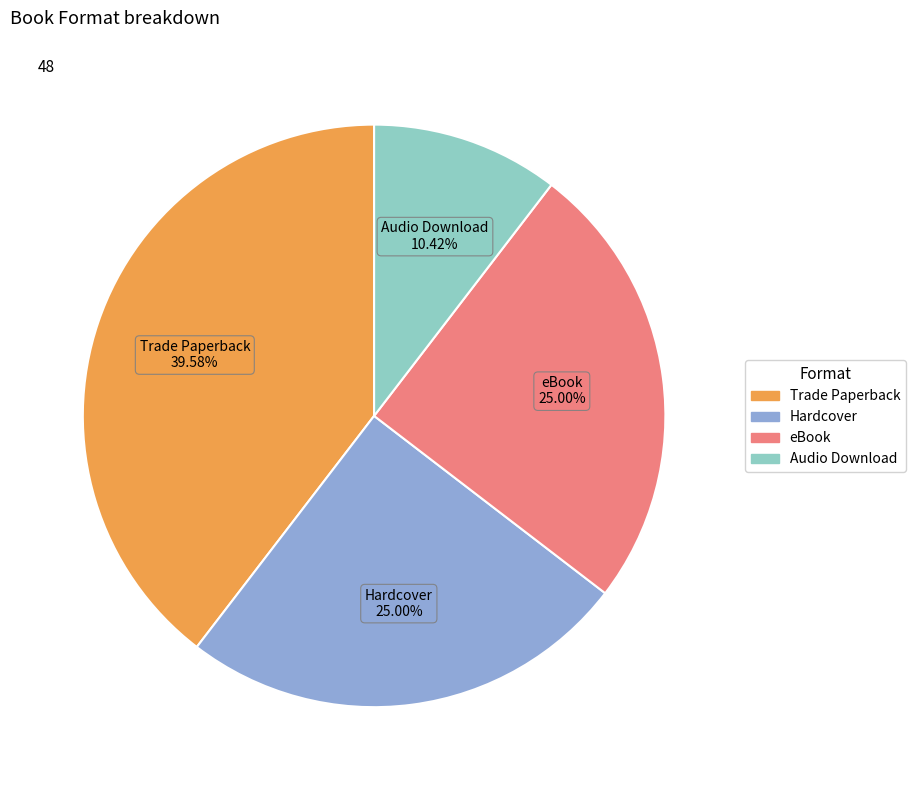

How many segments does this pie chart have?

4